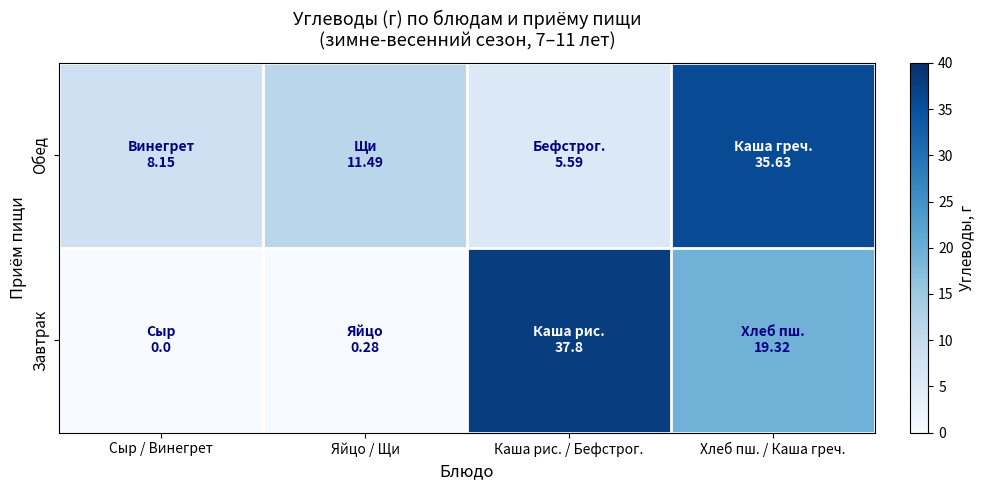

Reading left to right, extract all data points from this chart.

Завтрак: Сыр / Винегрет=0.0	Яйцо / Щи=0.3	Каша рис. / Бефстрог.=37.8	Хлеб пш. / Каша греч.=19.3
Обед: Сыр / Винегрет=8.2	Яйцо / Щи=11.5	Каша рис. / Бефстрог.=5.6	Хлеб пш. / Каша греч.=35.6